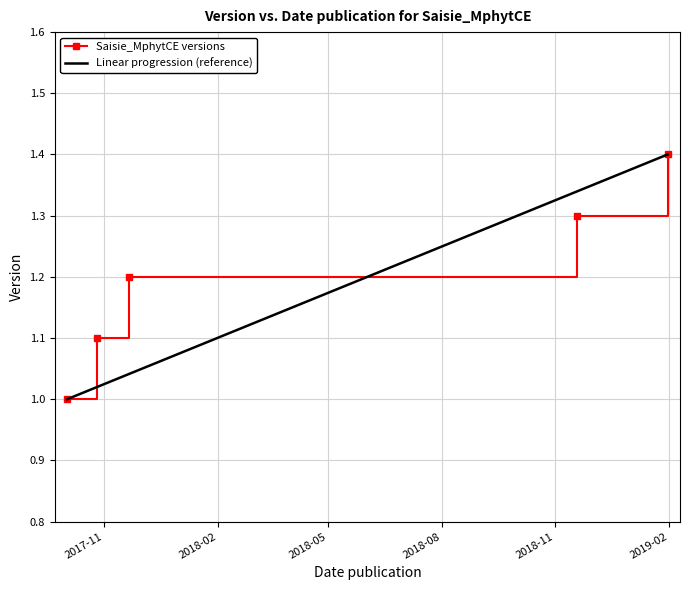

How many values are between 1 and 2?

5